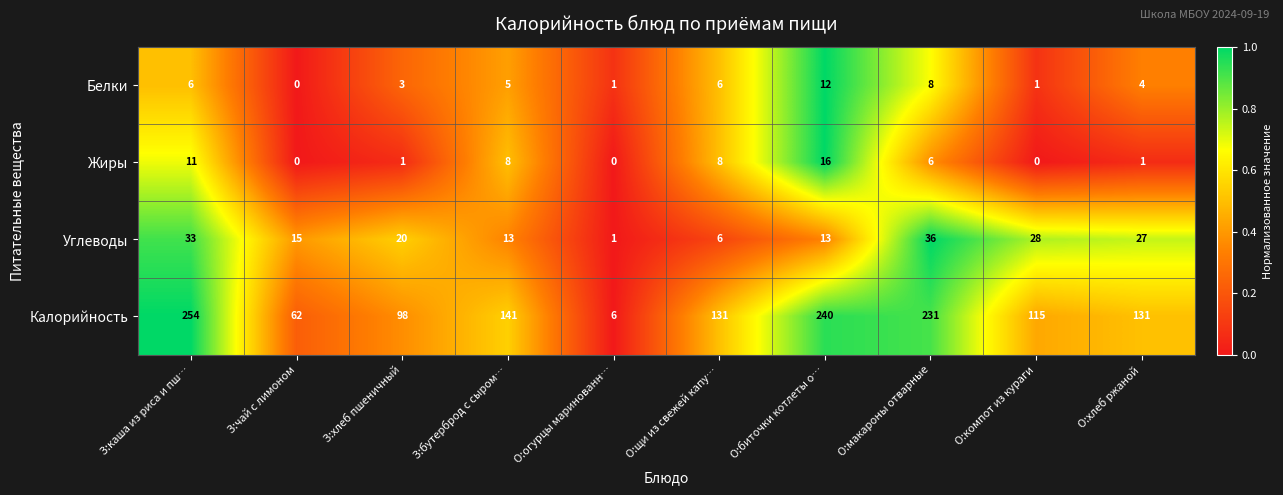

How many series are shown in this chart?

4